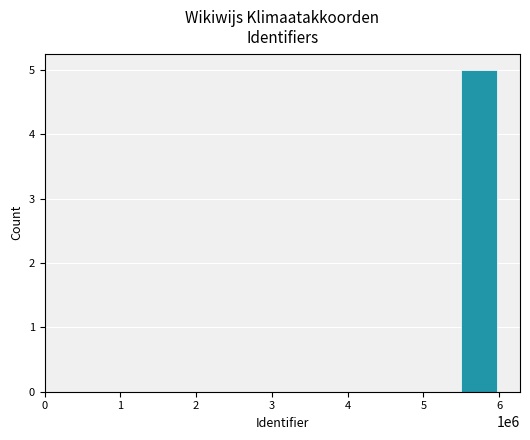

How many values are between 0 and 1?

11